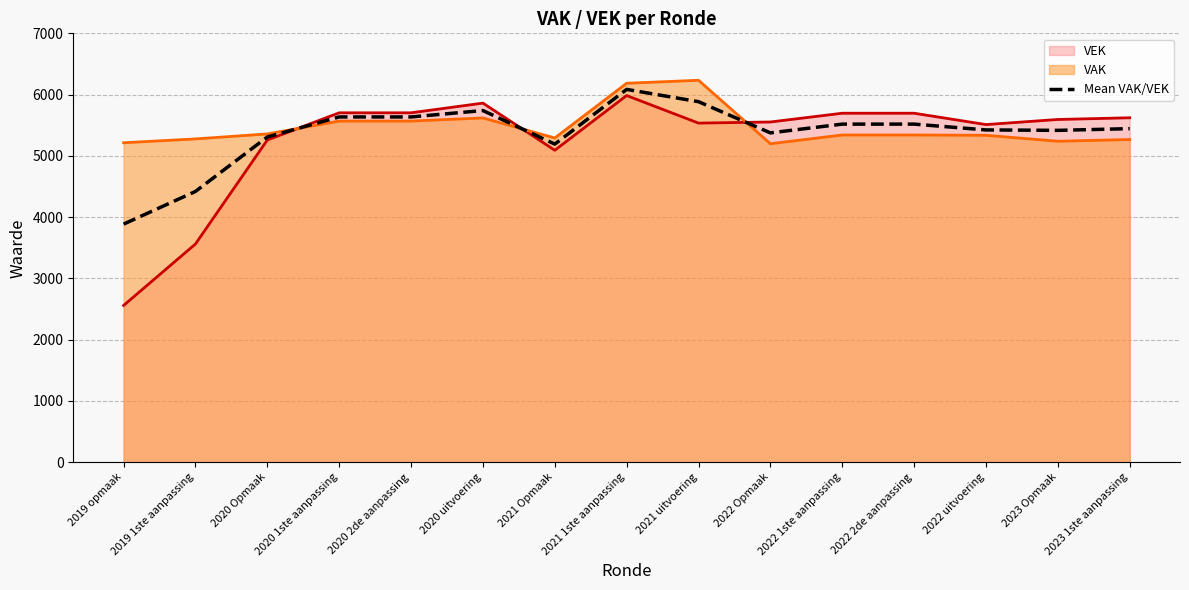

True or false: the data shows 5518.5 at 2022 1ste aanpassing.

True